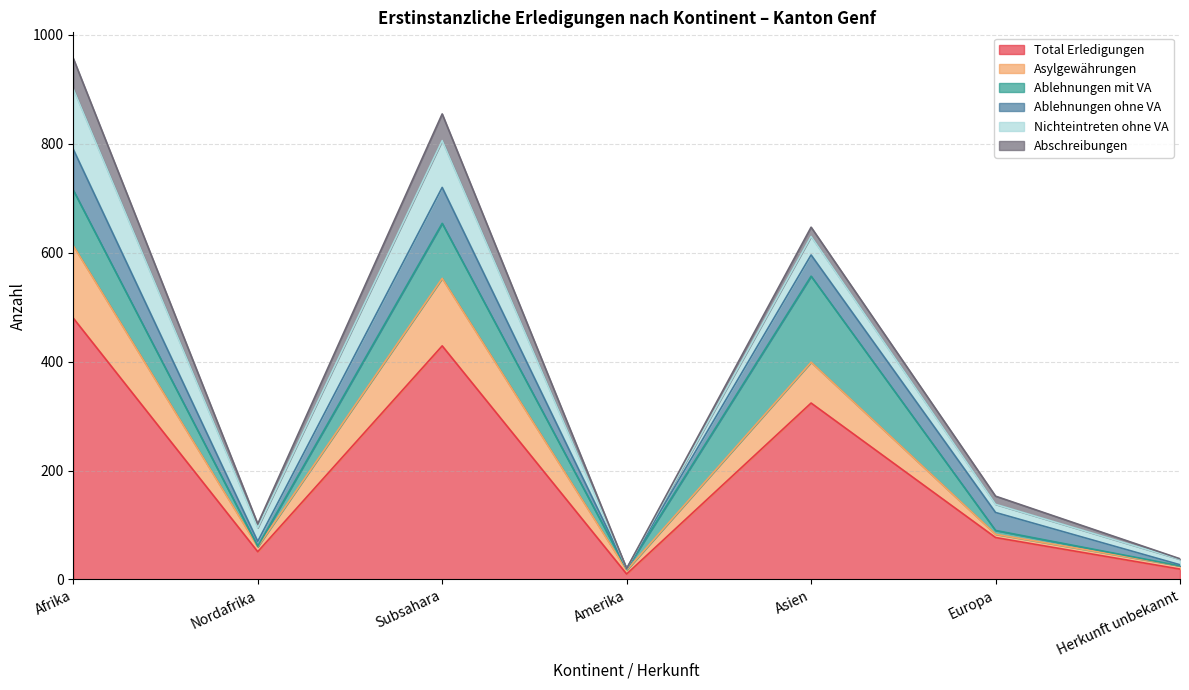

What position from the left is Herkunft unbekannt?

7